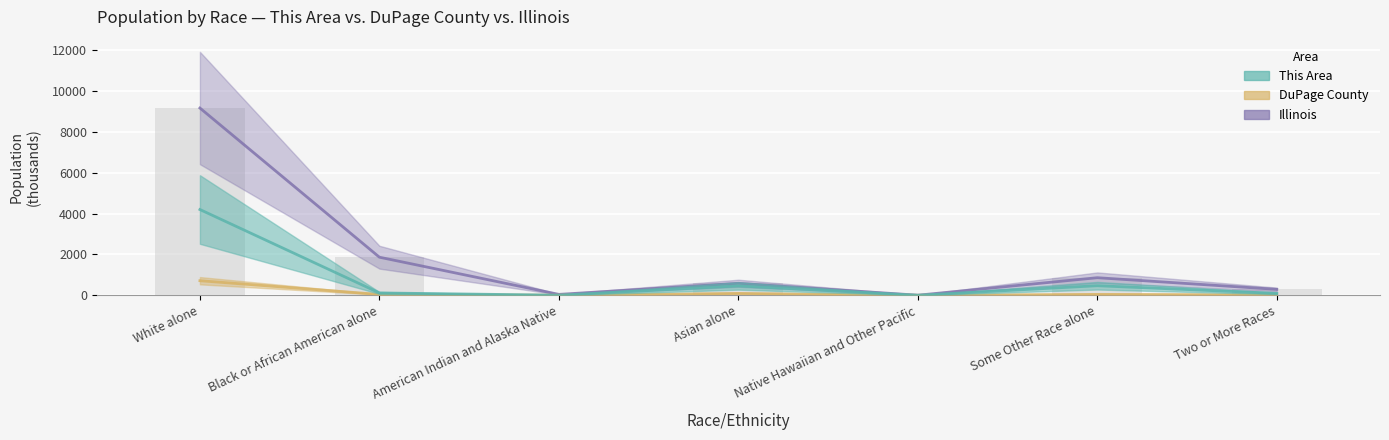

At which label does Illinois first exceed 586?

White alone